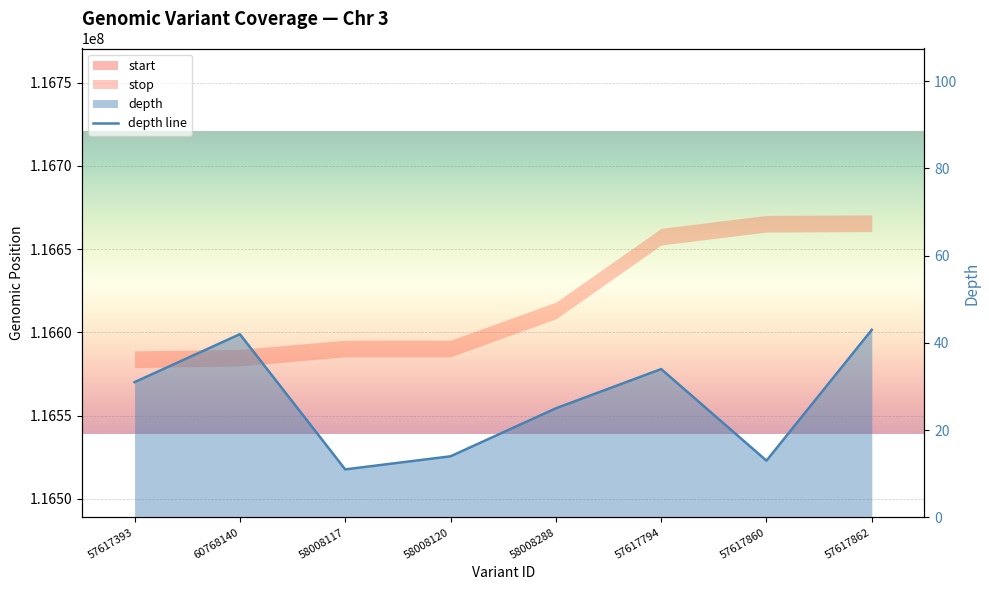

True or false: the data shows 12 at 58008288.

False